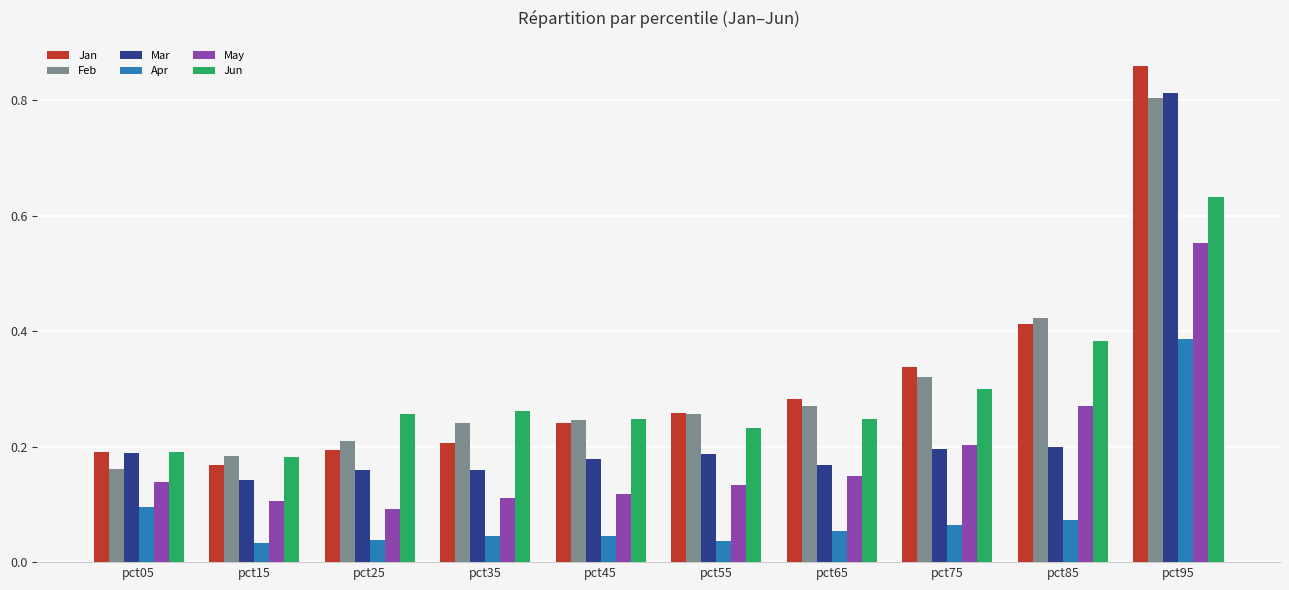

At which category does the chart reach its peak across all series?

pct95